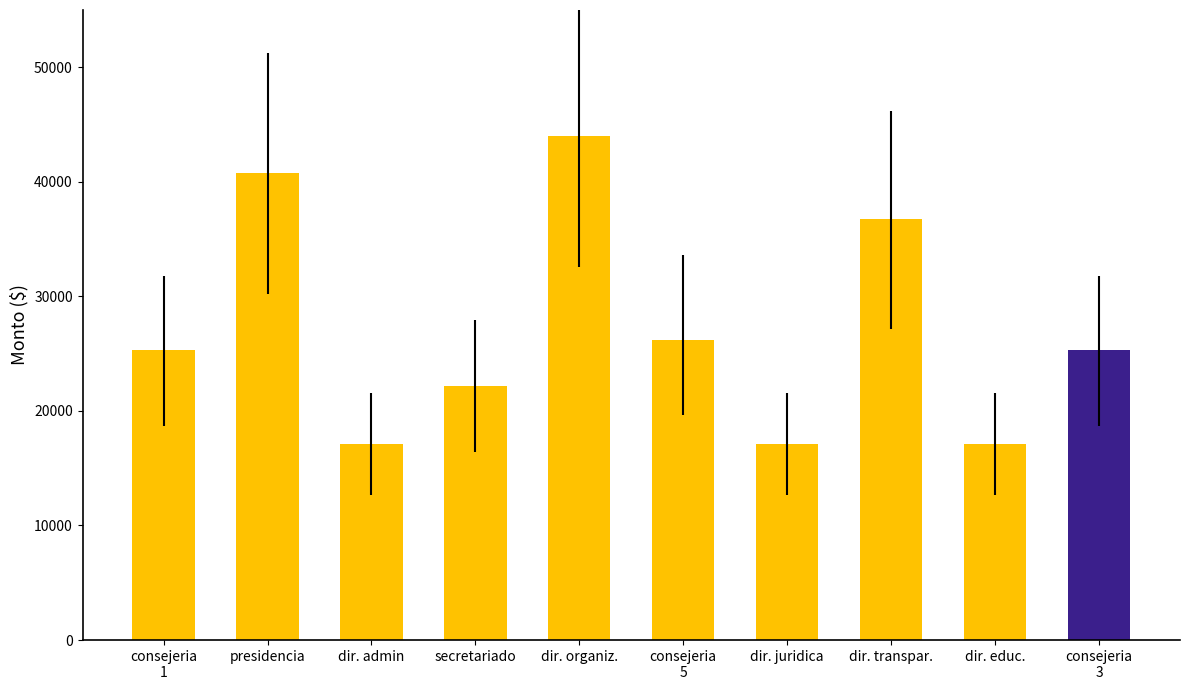

Where is the data nearest to the value 30540?

consejeria
5